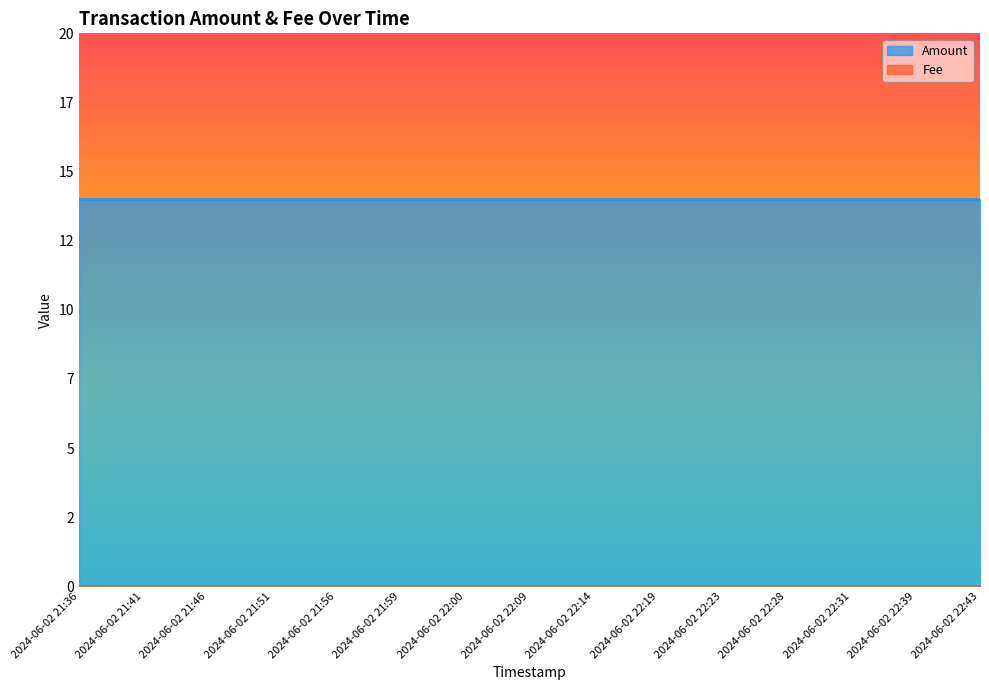

True or false: Fee and Amount intersect in this chart.

False